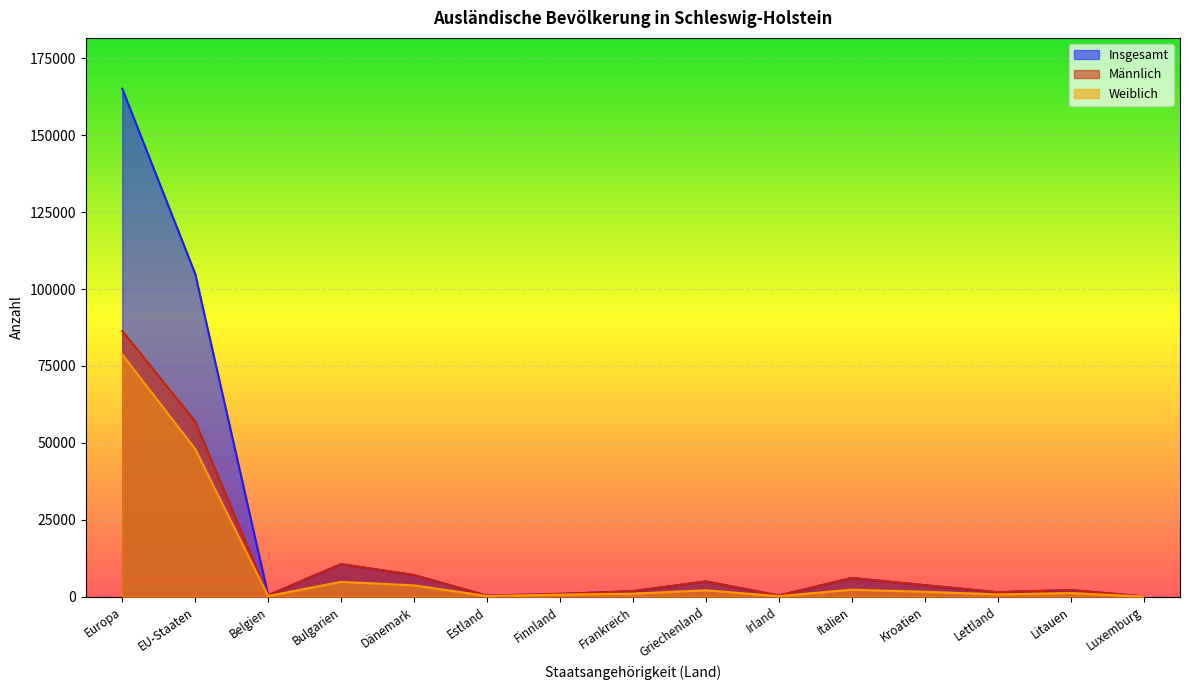

What is the total value across all series at Europa?

330330